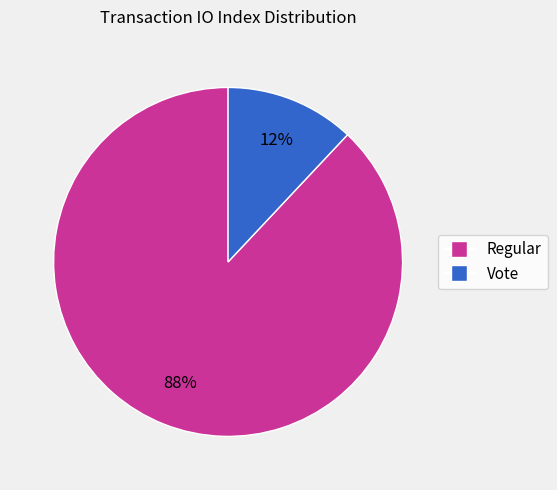

What is the majority slice?

Regular